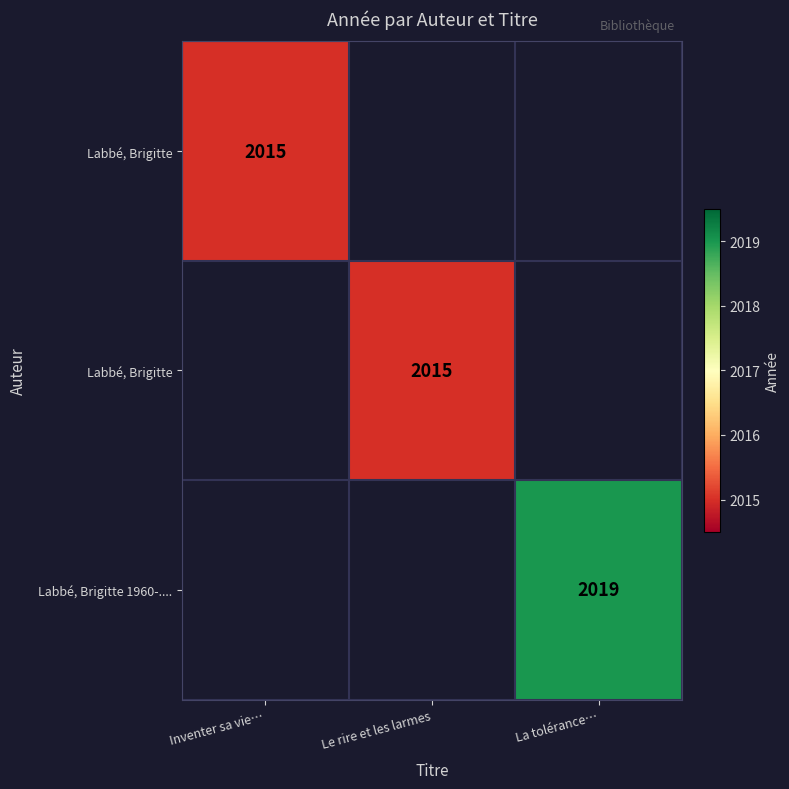

Which label corresponds to the smallest value in the chart?

Inventer sa vie…